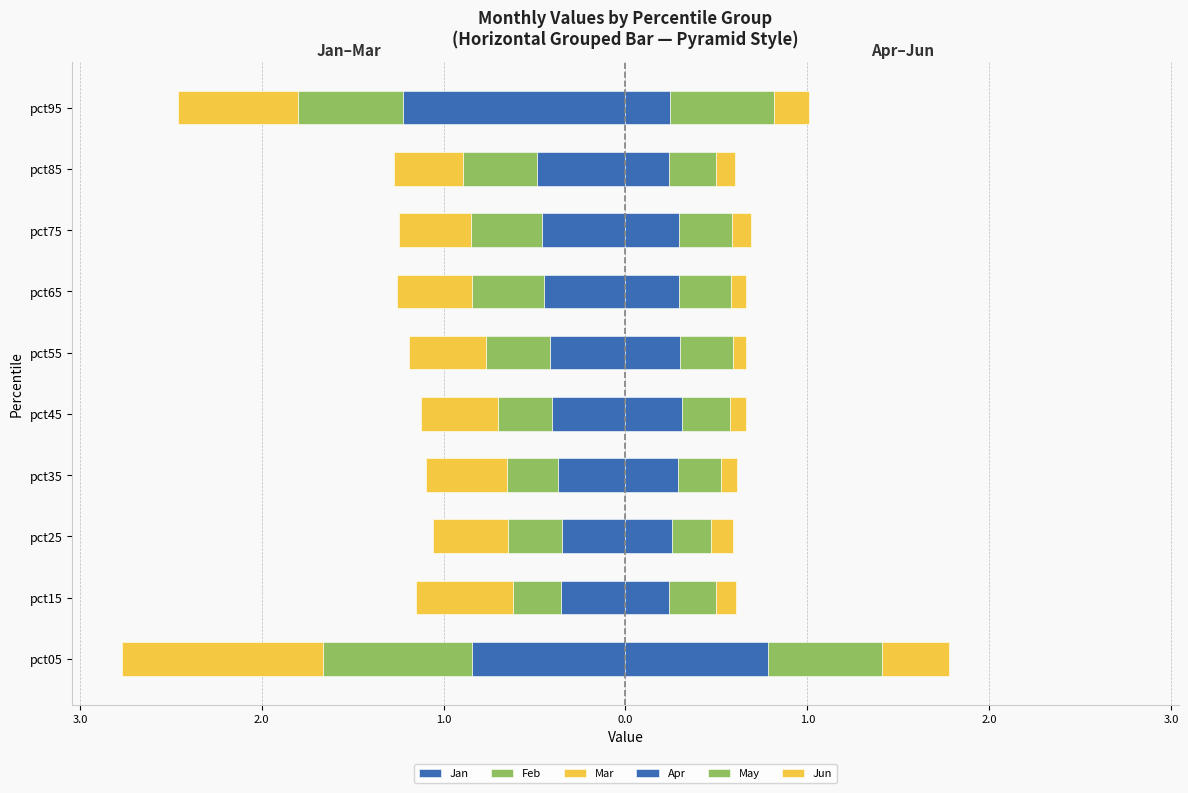

What is the sum of all Jan values?

-5.3